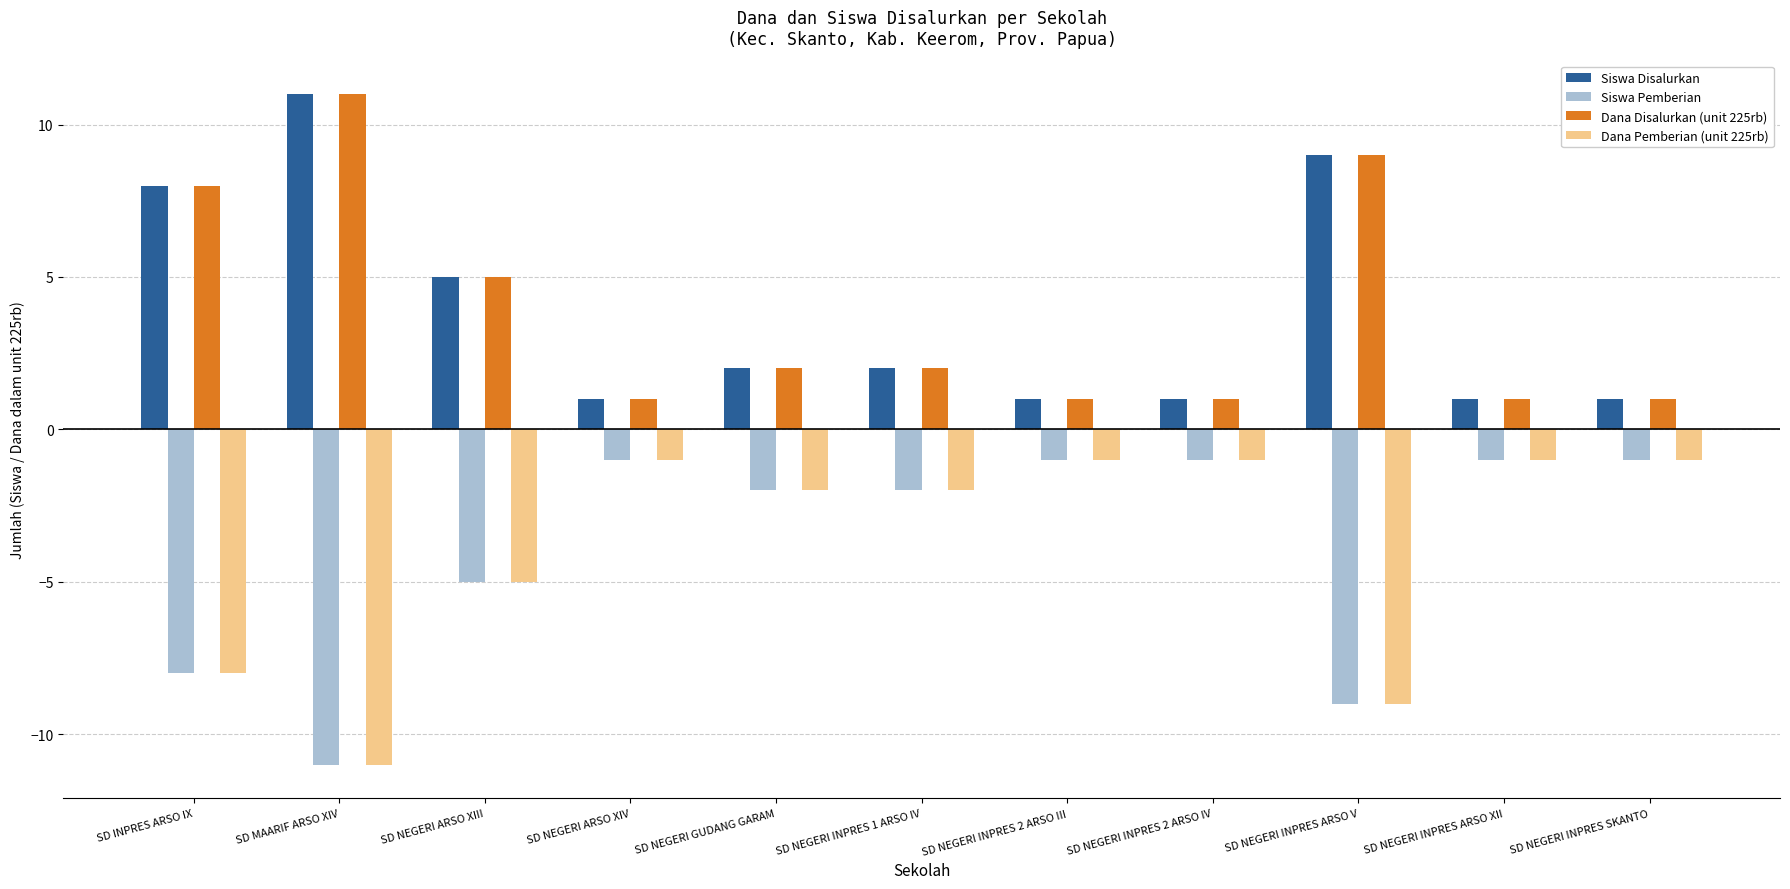

Is the value of Siswa Disalurkan at SD NEGERI INPRES 1 ARSO IV greater than the value of Dana Disalurkan (unit 225rb) at SD NEGERI INPRES 2 ARSO III?

Yes